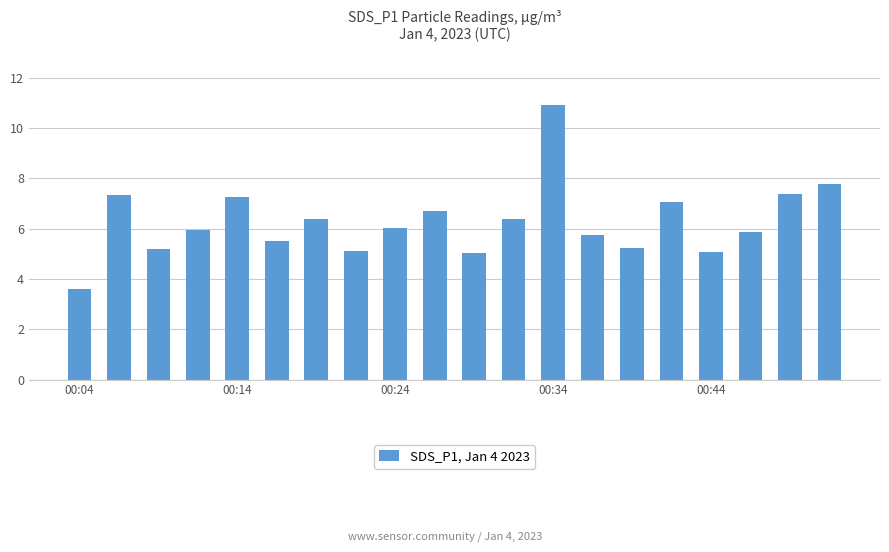

What is the difference between the maximum and minimum values?

7.3